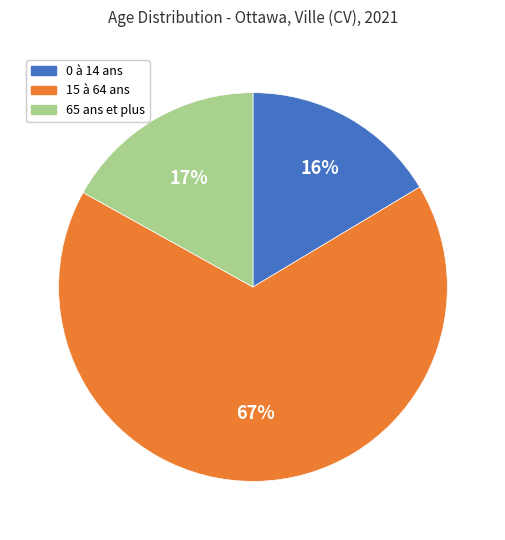

Is the sum of 0 à 14 ans and 15 à 64 ans greater than half?

Yes